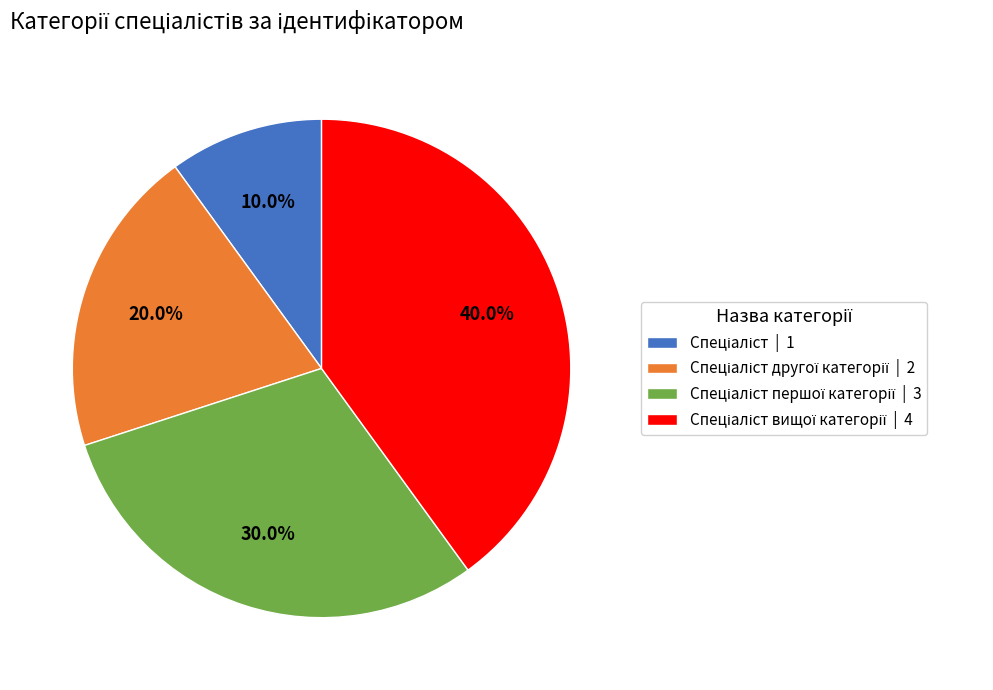

Does any single category account for the majority?

No